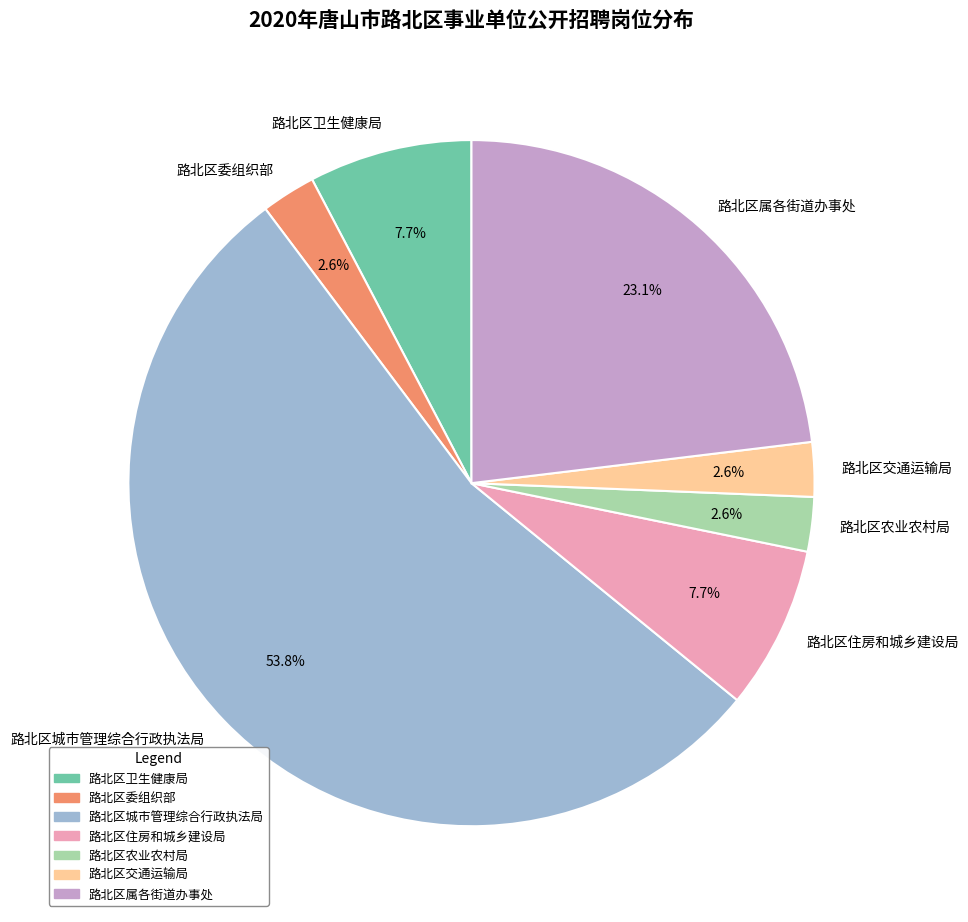

The 路北区城市管理综合行政执法局 slice represents 54% of the pie. True or false?

True